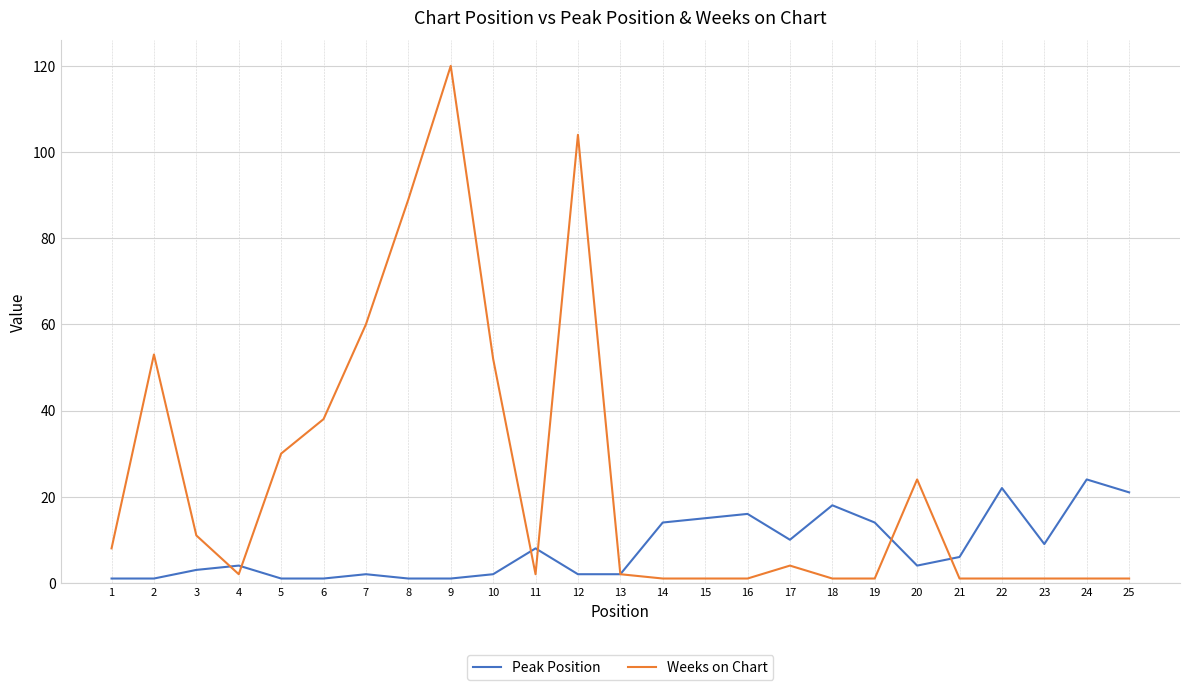

Which series has the largest total across all categories?

Weeks on Chart